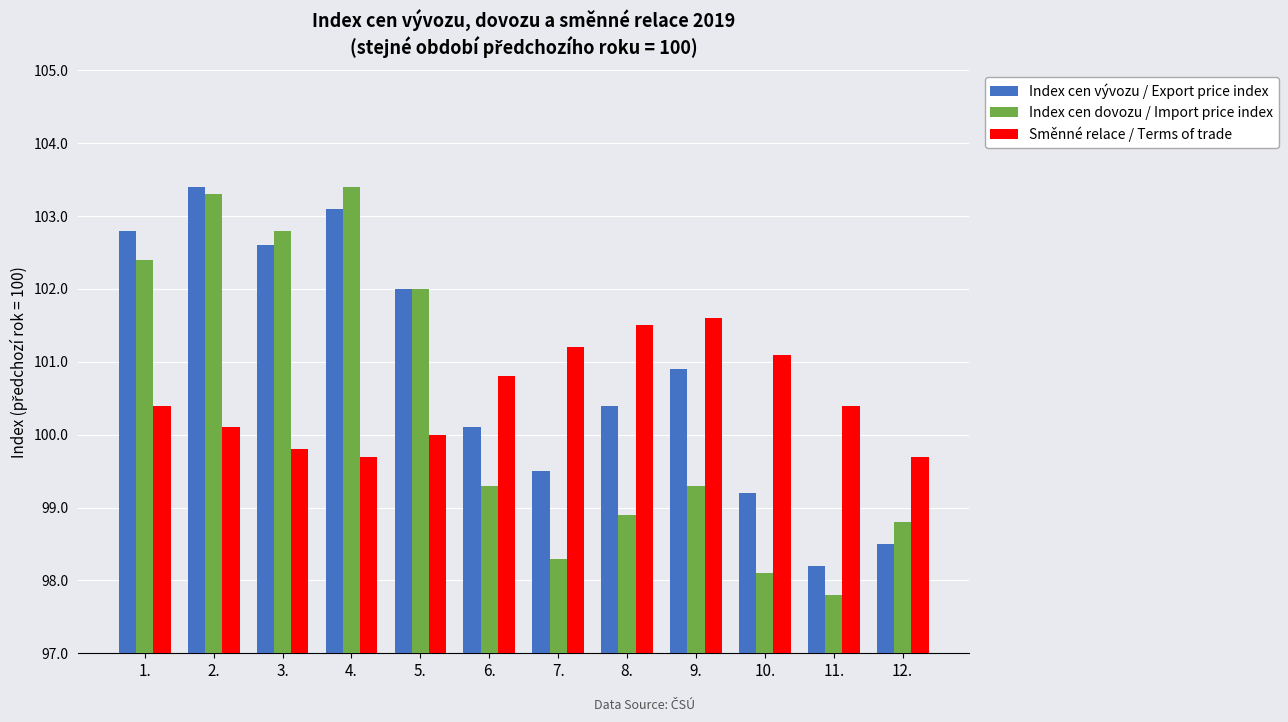

Which series changed the most between 8. and 10.?

Index cen vývozu / Export price index